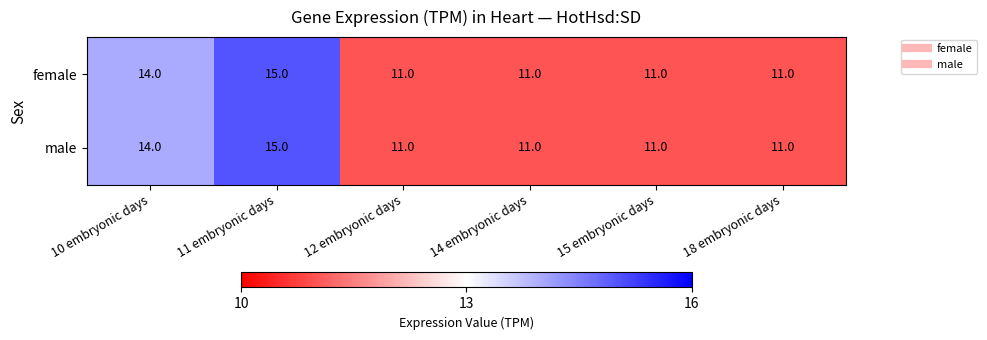

Which label corresponds to the largest value in the chart?

11 embryonic days